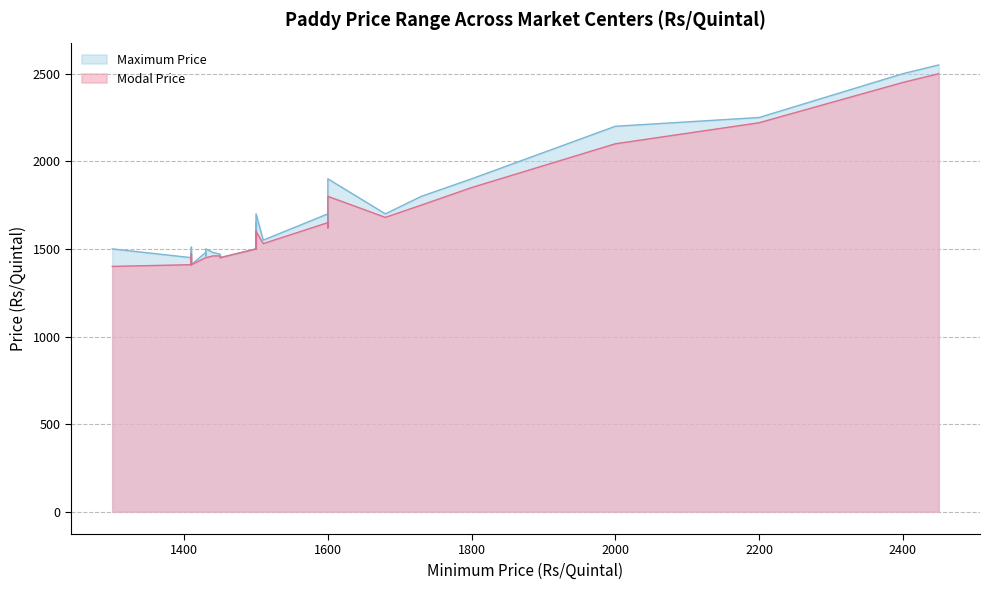

True or false: Maximum Price and Modal Price intersect in this chart.

False